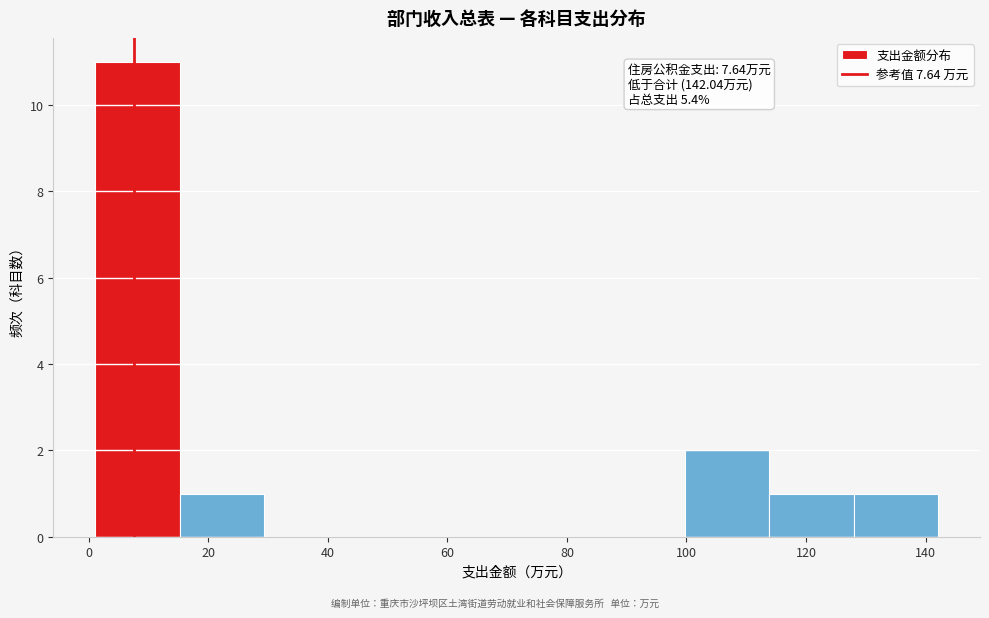

Which range on the x-axis has the tallest bar?

2 to 16